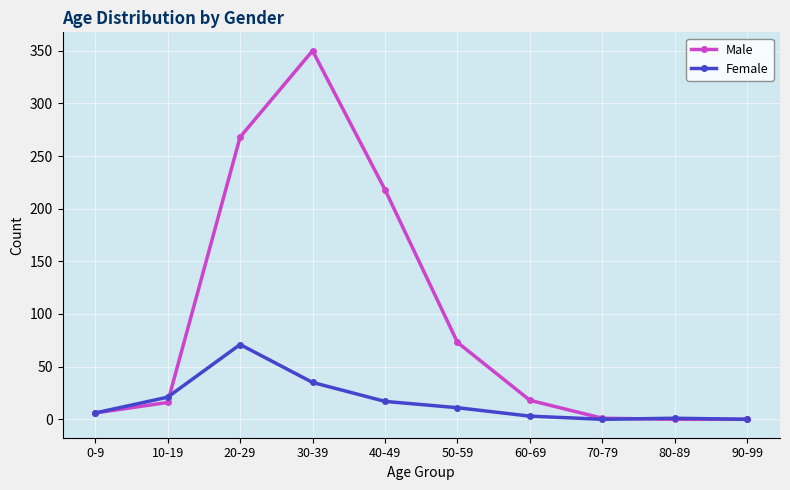

True or false: Male has a value of 18 at 60-69.

True